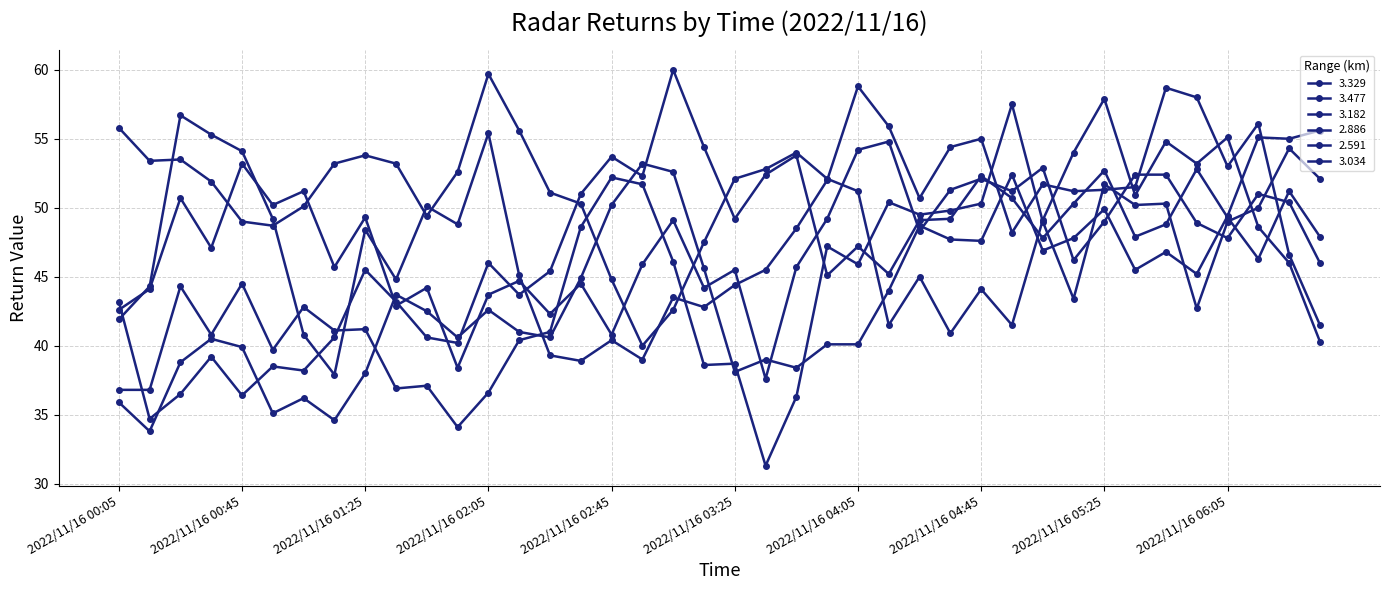

Which series has the largest range (max minus min)?

3.182